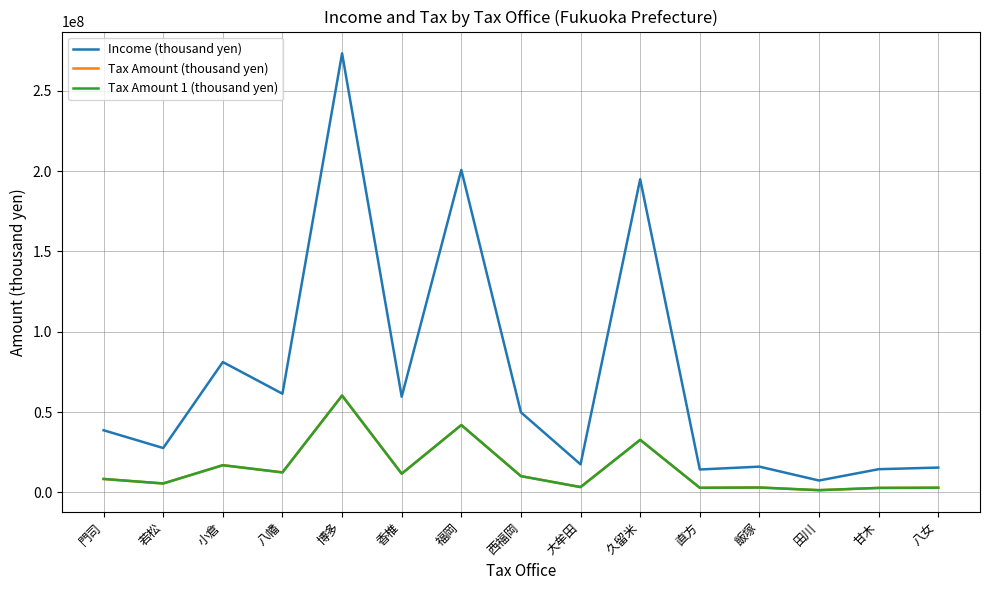

What is the average value of the Income (thousand yen) series?

71519928